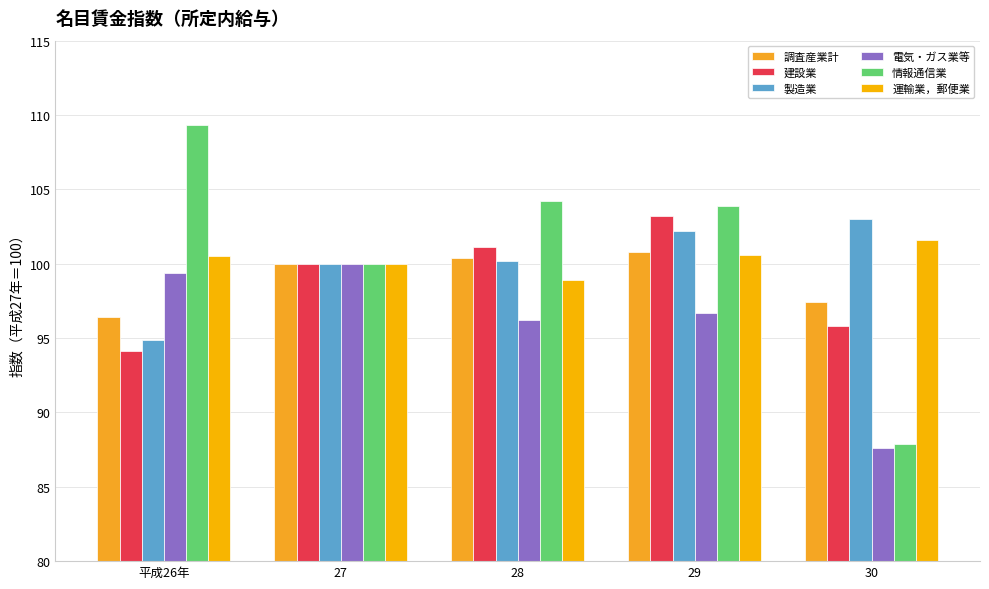

What is the value of the 電気・ガス業等 bar at the 1st from the left?

99.4